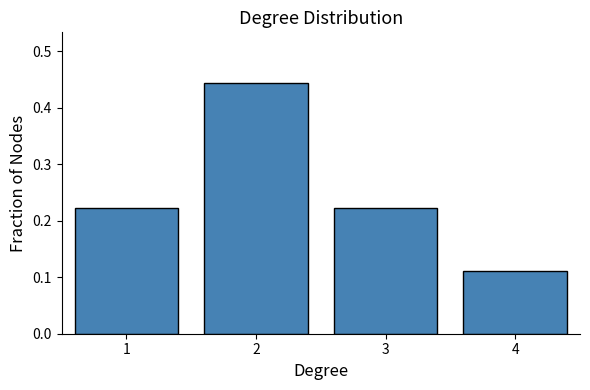

True or false: the data shows 0.2 at 2.

False